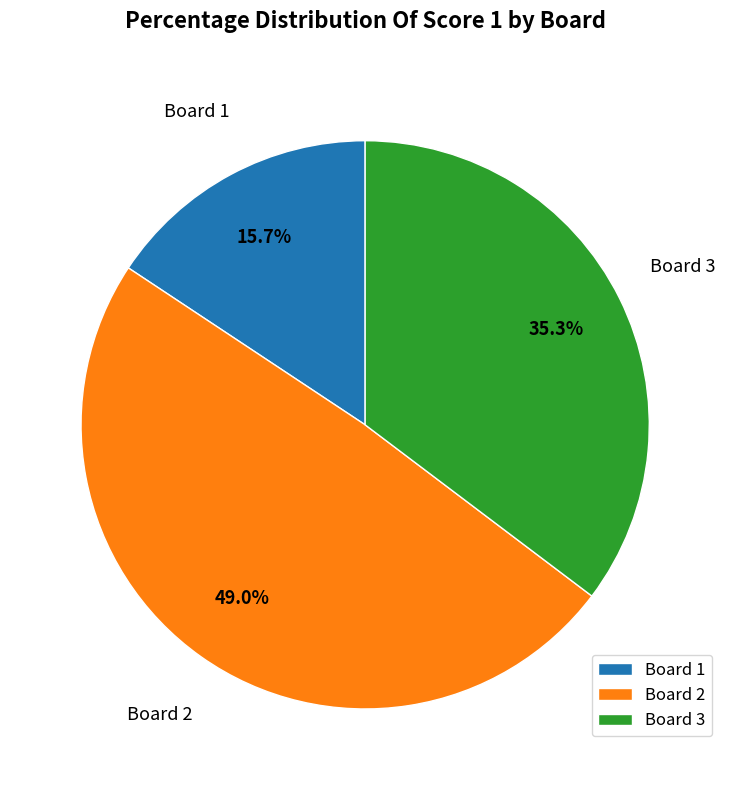

The Board 1 slice represents 24% of the pie. True or false?

False